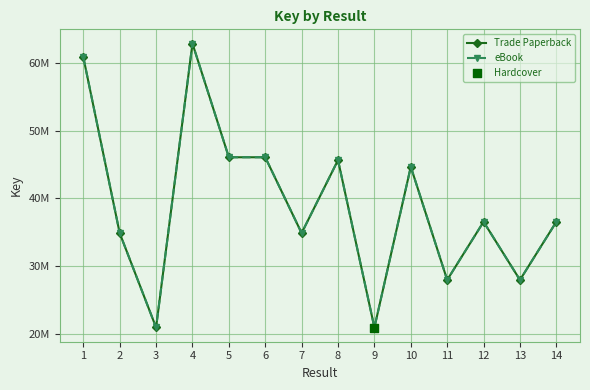

What is the total value across all series at 11?

55919642